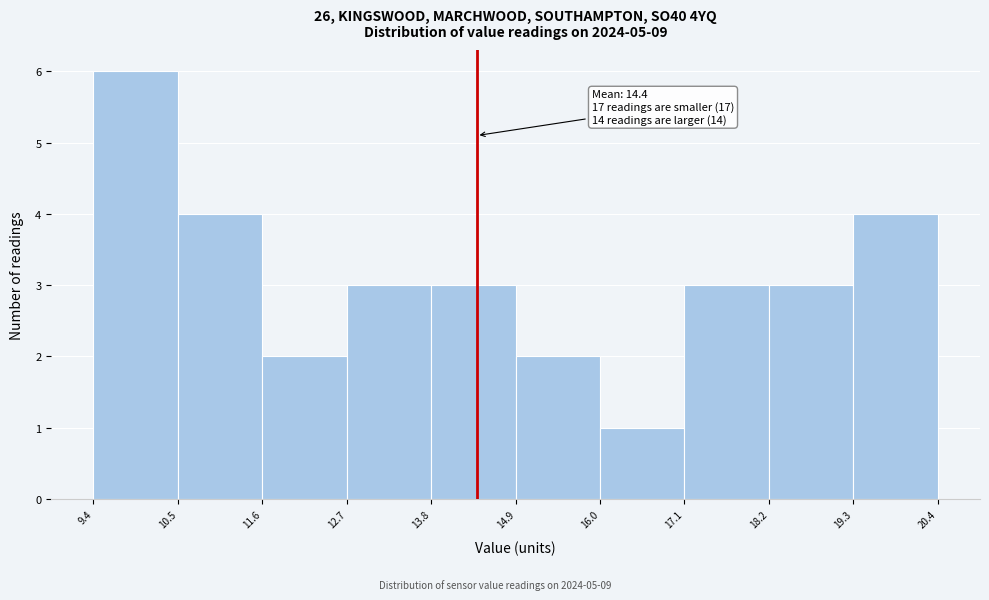

Which range on the x-axis has the tallest bar?

9.4 to 10.5